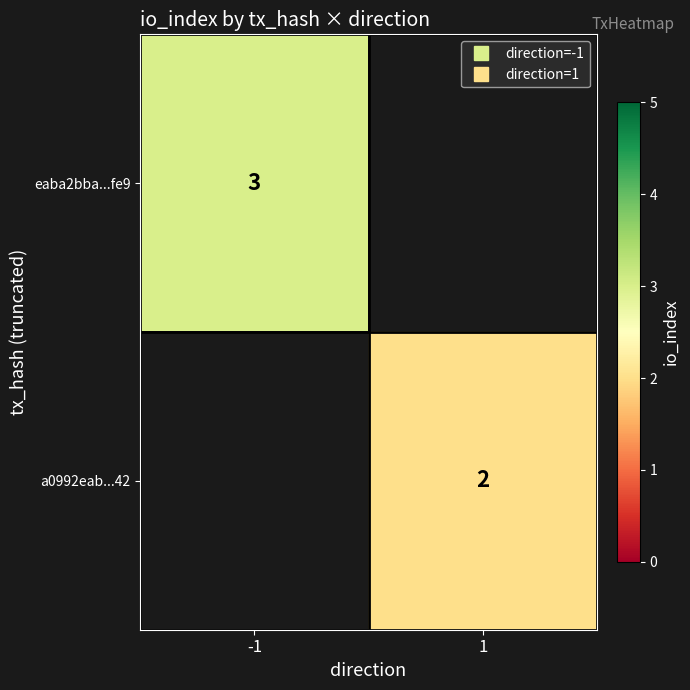

The eaba2bba...fe9 series shows 3.0 at -1. True or false?

True